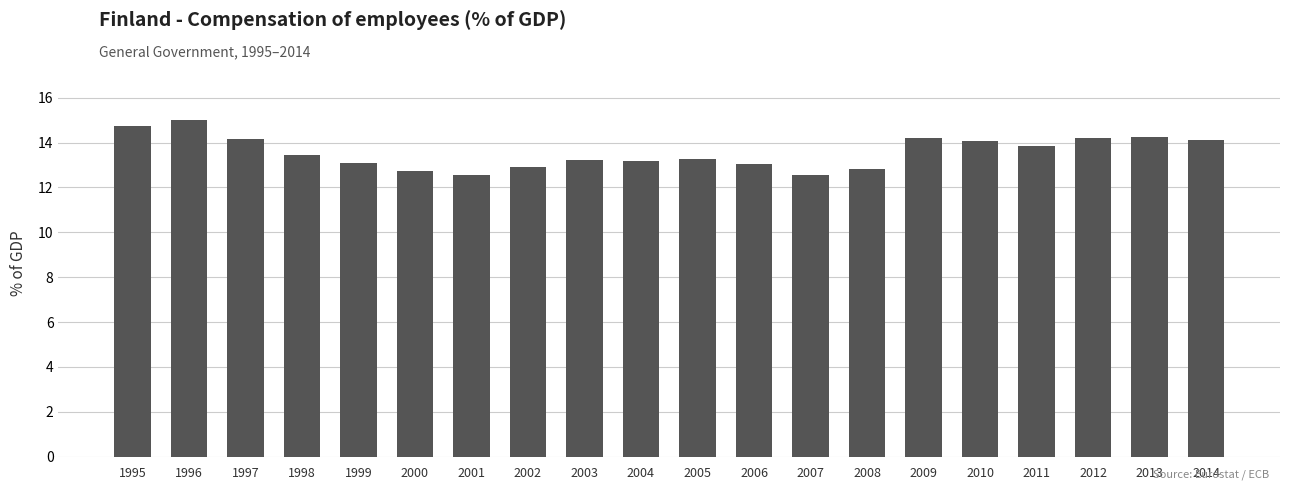

What is the change in value from 2000 to 2002?

+0.2